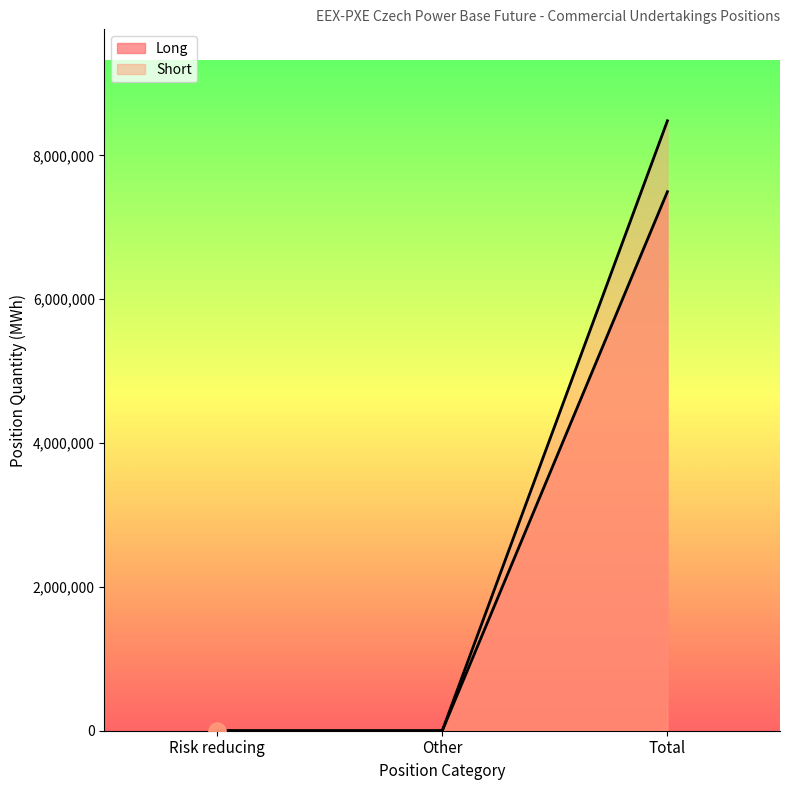

Which series contains the lowest Y value?

Long